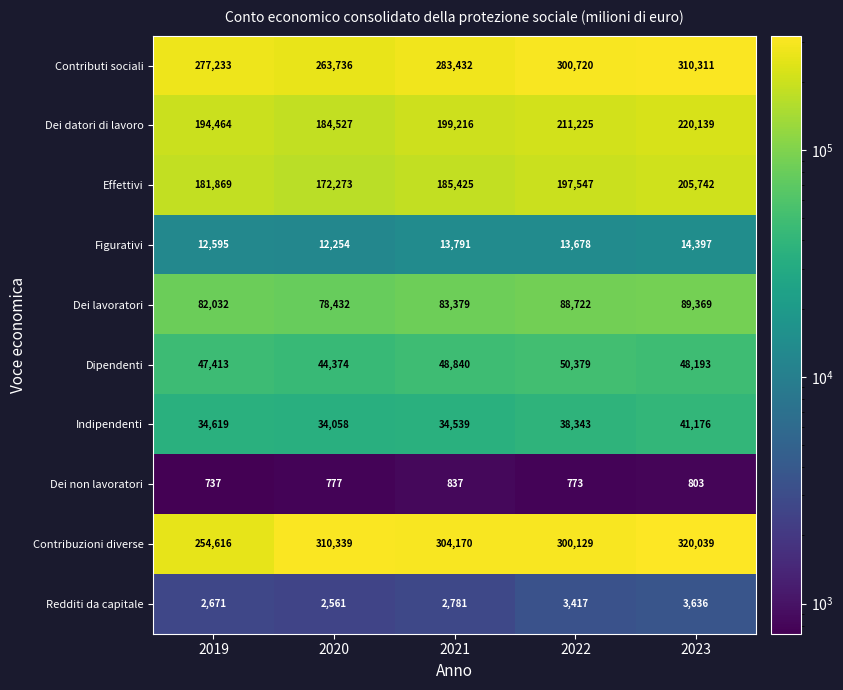

What is the difference between the Dei datori di lavoro values at 2020 and 2023?

35612